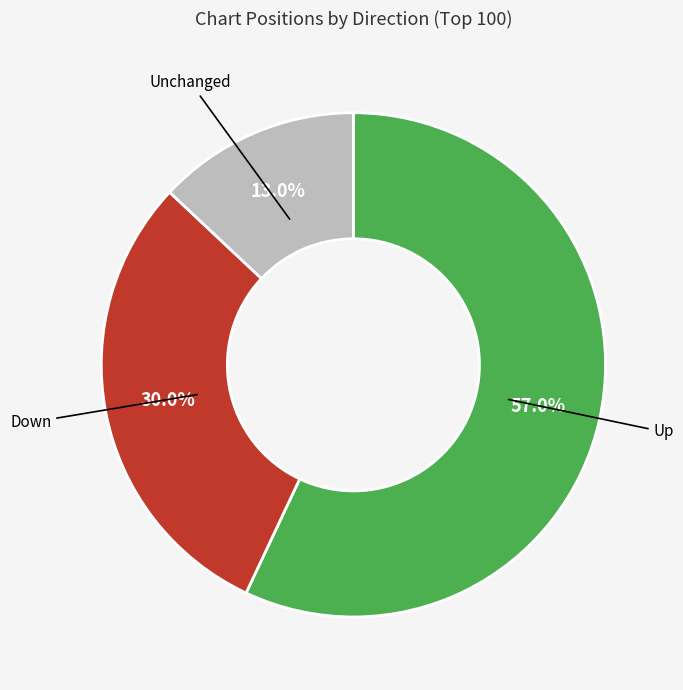

Is there any slice that represents more than half of the pie?

Yes